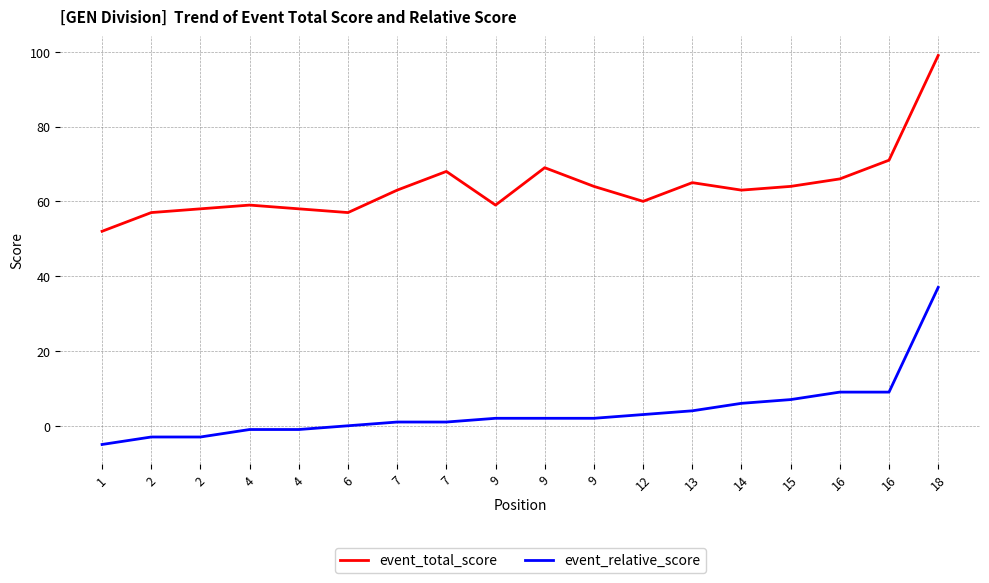

What value does the event_total_score series have at 9, to the nearest 5?

65